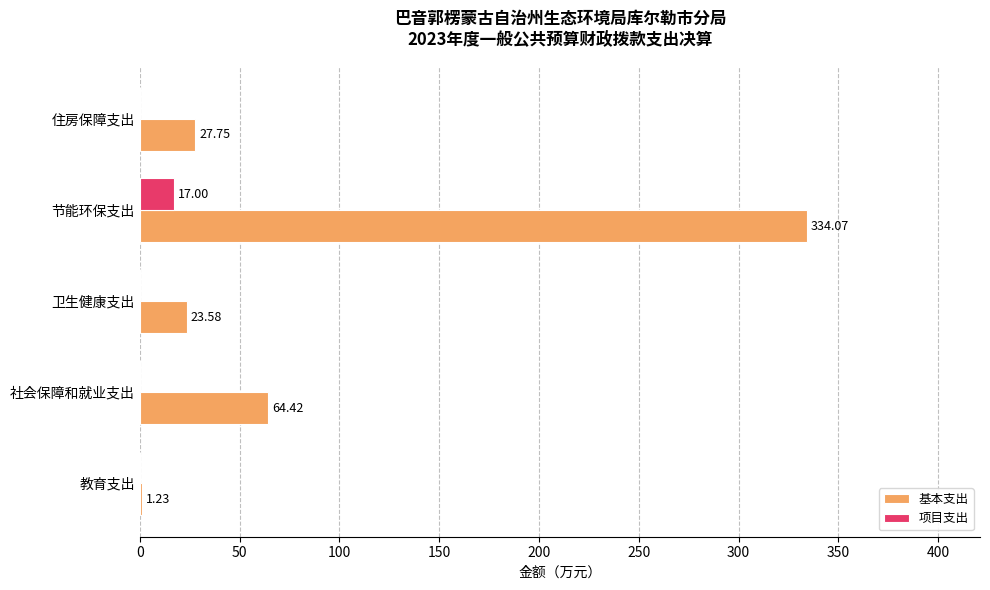

Which series changed the most between 社会保障和就业支出 and 卫生健康支出?

基本支出